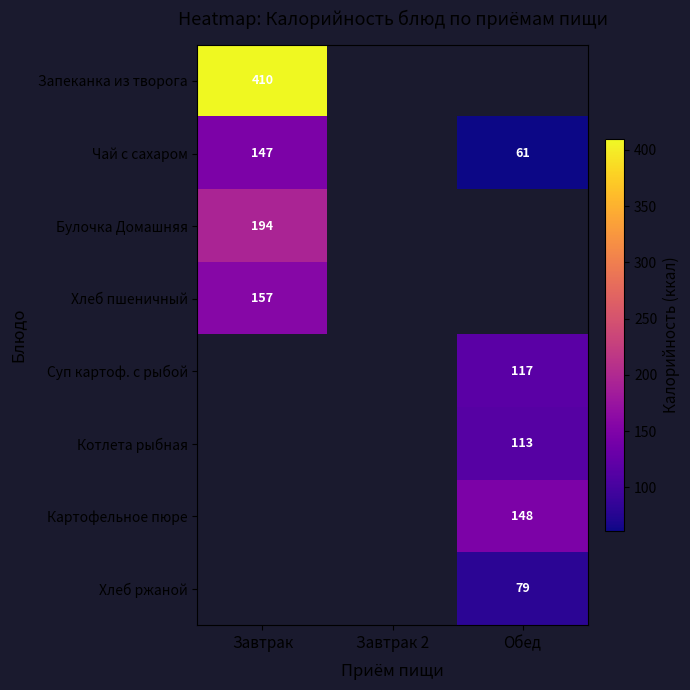

The Чай с сахаром series shows 147 at Завтрак. True or false?

True